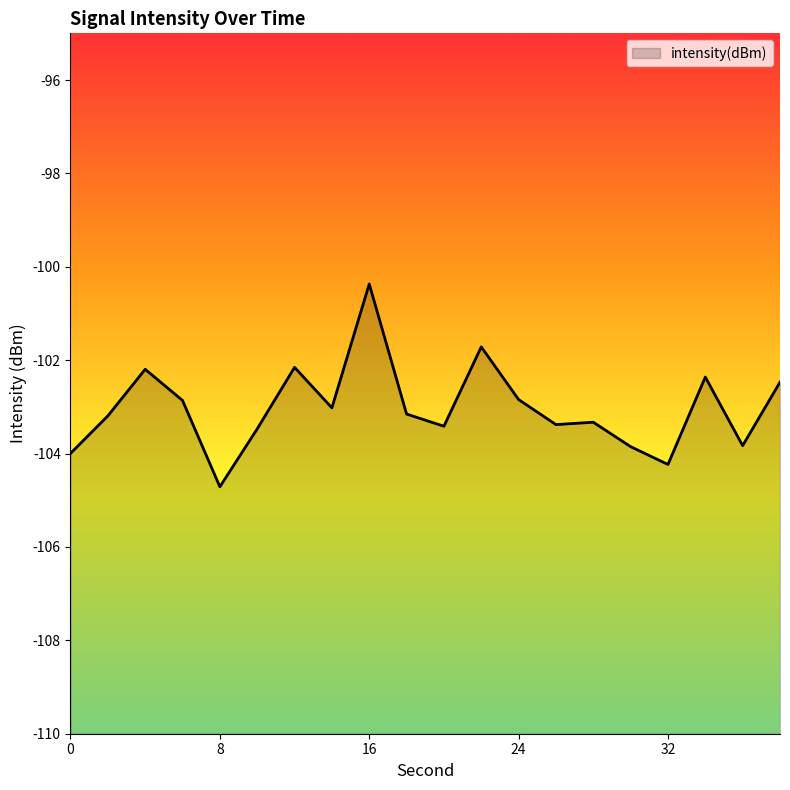

What is the change in value from 0 to 18?

+0.8